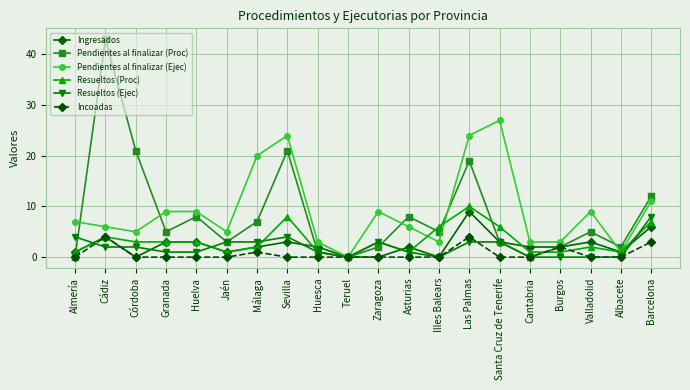

Reading left to right, what are all the values shown in this chart?

Ingresados: Almería=1	Cádiz=4	Córdoba=0	Granada=3	Huelva=3	Jaén=1	Málaga=2	Sevilla=3	Huesca=2	Teruel=0	Zaragoza=0	Asturias=2	Illes Balears=0	Las Palmas=9	Santa Cruz de Tenerife=3	Cantabria=2	Burgos=2	Valladolid=3	Albacete=1	Barcelona=6
Pendientes al finalizar (Proc): Almería=0	Cádiz=43	Córdoba=21	Granada=5	Huelva=8	Jaén=3	Málaga=7	Sevilla=21	Huesca=1	Teruel=0	Zaragoza=2	Asturias=8	Illes Balears=5	Las Palmas=19	Santa Cruz de Tenerife=3	Cantabria=0	Burgos=2	Valladolid=5	Albacete=2	Barcelona=12
Pendientes al finalizar (Ejec): Almería=7	Cádiz=6	Córdoba=5	Granada=9	Huelva=9	Jaén=5	Málaga=20	Sevilla=24	Huesca=3	Teruel=0	Zaragoza=9	Asturias=6	Illes Balears=3	Las Palmas=24	Santa Cruz de Tenerife=27	Cantabria=3	Burgos=3	Valladolid=9	Albacete=1	Barcelona=11
Resueltos (Proc): Almería=1	Cádiz=4	Córdoba=3	Granada=3	Huelva=3	Jaén=1	Málaga=2	Sevilla=8	Huesca=1	Teruel=0	Zaragoza=3	Asturias=1	Illes Balears=6	Las Palmas=10	Santa Cruz de Tenerife=6	Cantabria=1	Burgos=1	Valladolid=2	Albacete=1	Barcelona=7
Resueltos (Ejec): Almería=4	Cádiz=2	Córdoba=2	Granada=1	Huelva=1	Jaén=3	Málaga=3	Sevilla=4	Huesca=1	Teruel=0	Zaragoza=3	Asturias=1	Illes Balears=0	Las Palmas=3	Santa Cruz de Tenerife=3	Cantabria=0	Burgos=0	Valladolid=0	Albacete=0	Barcelona=8
Incoadas: Almería=0	Cádiz=4	Córdoba=0	Granada=0	Huelva=0	Jaén=0	Málaga=1	Sevilla=0	Huesca=0	Teruel=0	Zaragoza=0	Asturias=0	Illes Balears=0	Las Palmas=4	Santa Cruz de Tenerife=0	Cantabria=0	Burgos=2	Valladolid=0	Albacete=0	Barcelona=3